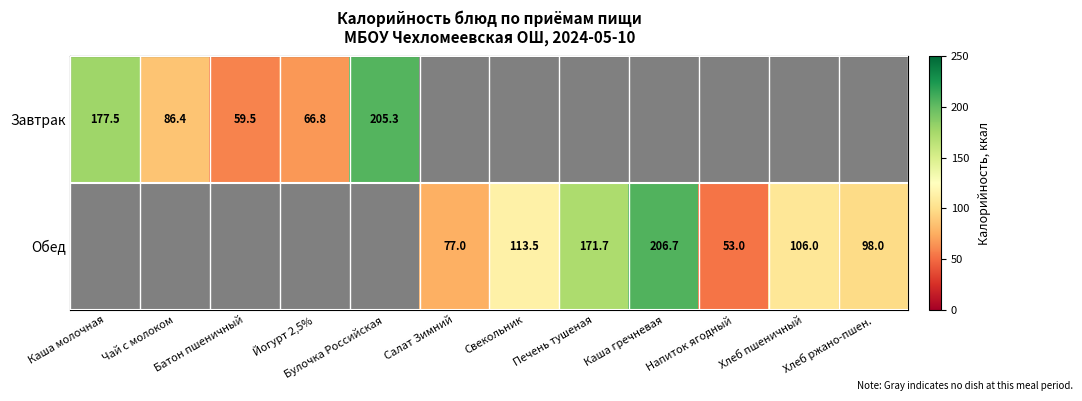

The Завтрак series shows 177.5 at Каша молочная. True or false?

True